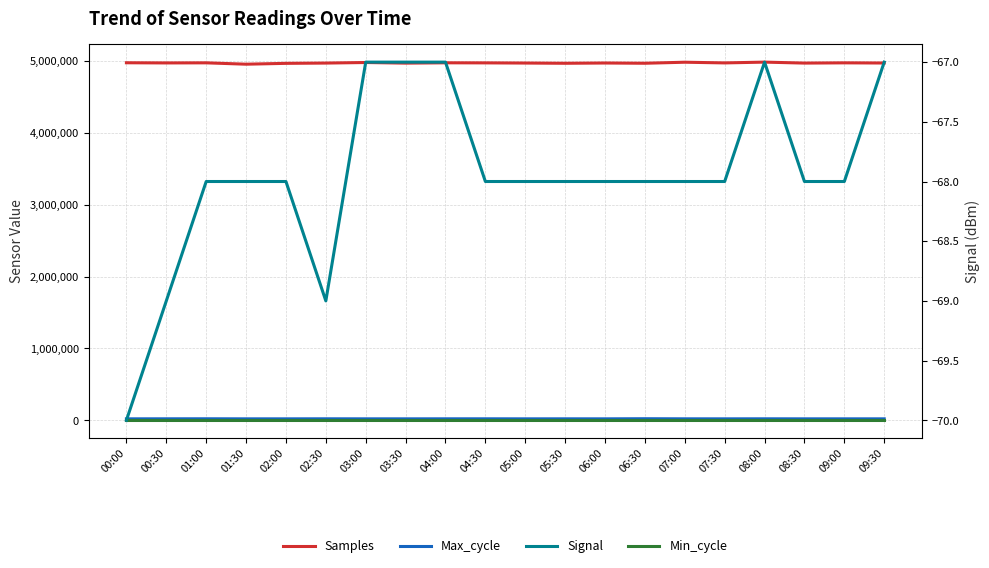

True or false: Max_cycle and Min_cycle intersect in this chart.

False